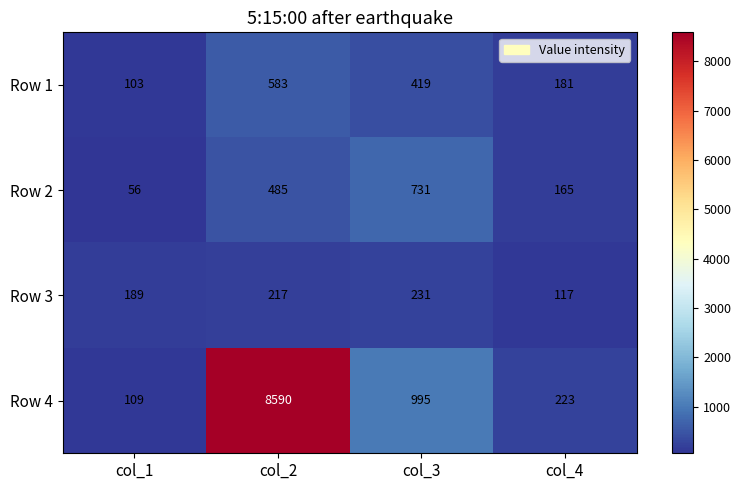

What is the total value across all series at col_2?

9875